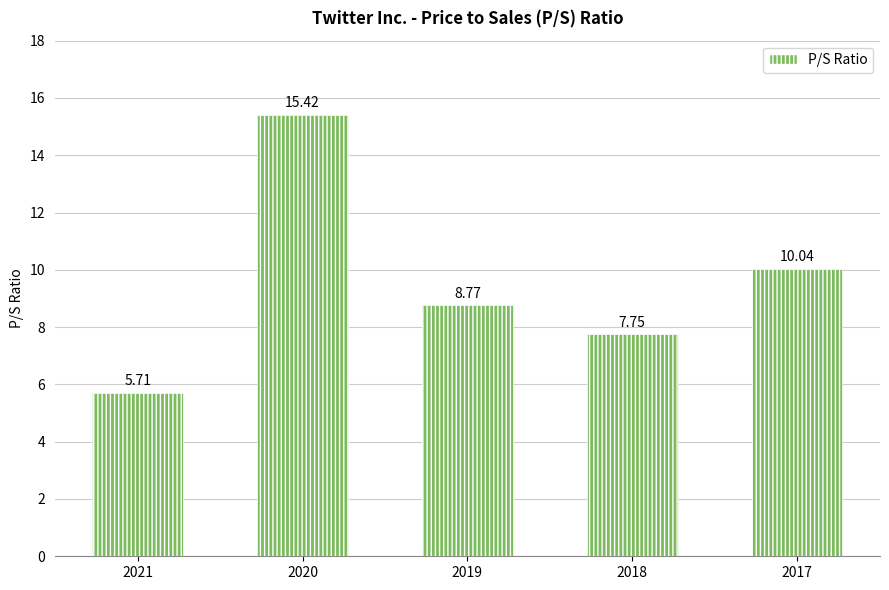

What is the change in value from 2018 to 2017?

+2.3